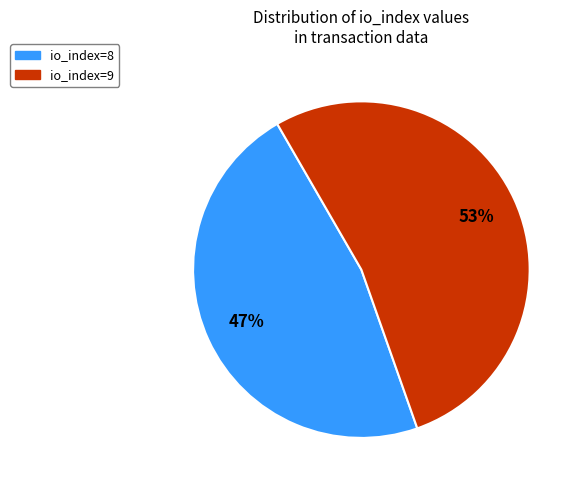

To the nearest percent, what portion does io_index=8 represent?

47%